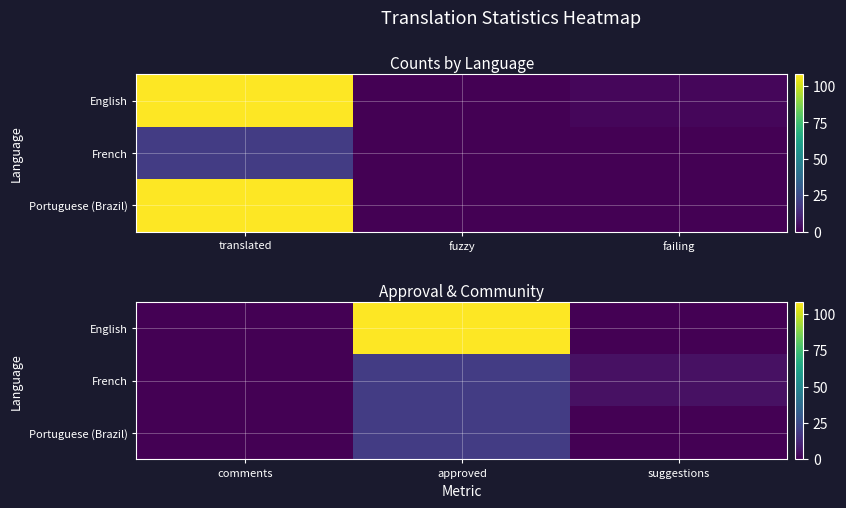

List the series in order of their peak value, lowest first.

French, Portuguese (Brazil), English